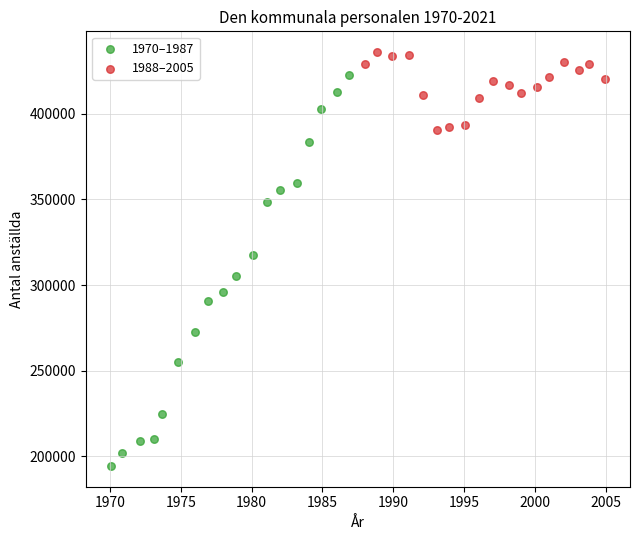

Which series has the largest Y range (max minus min)?

1970–1987